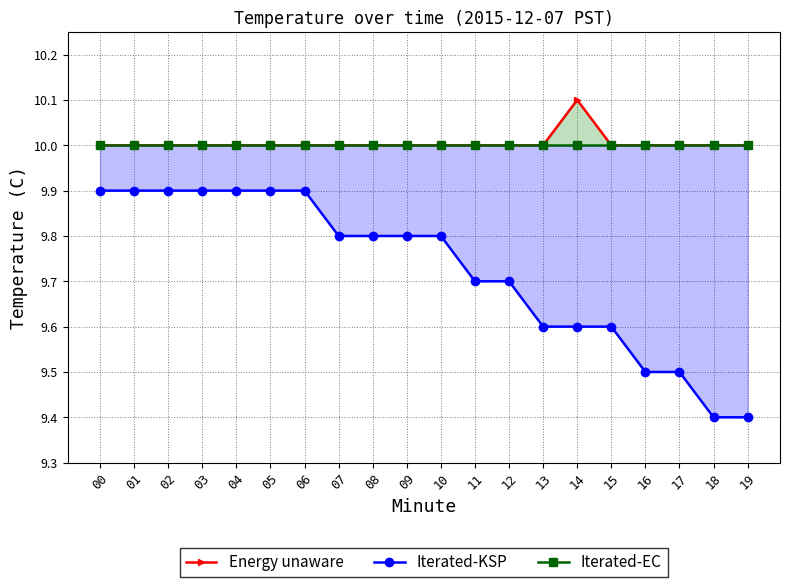

What is the minimum value for Iterated-EC?

10.0